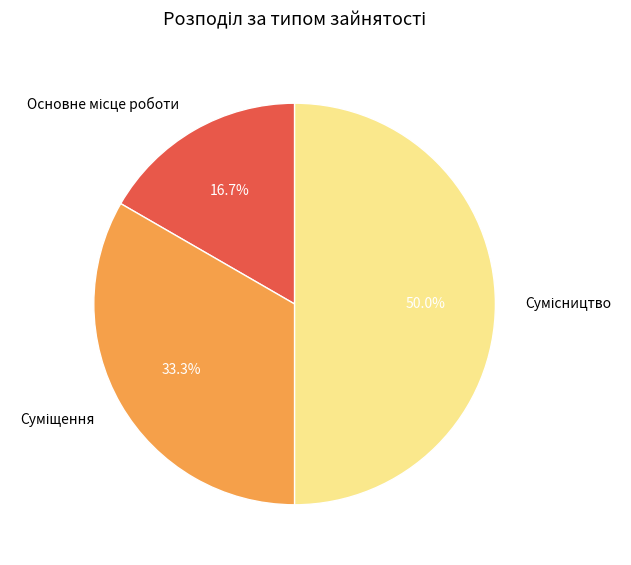

Is it true that Суміщення is 42% of the pie?

False